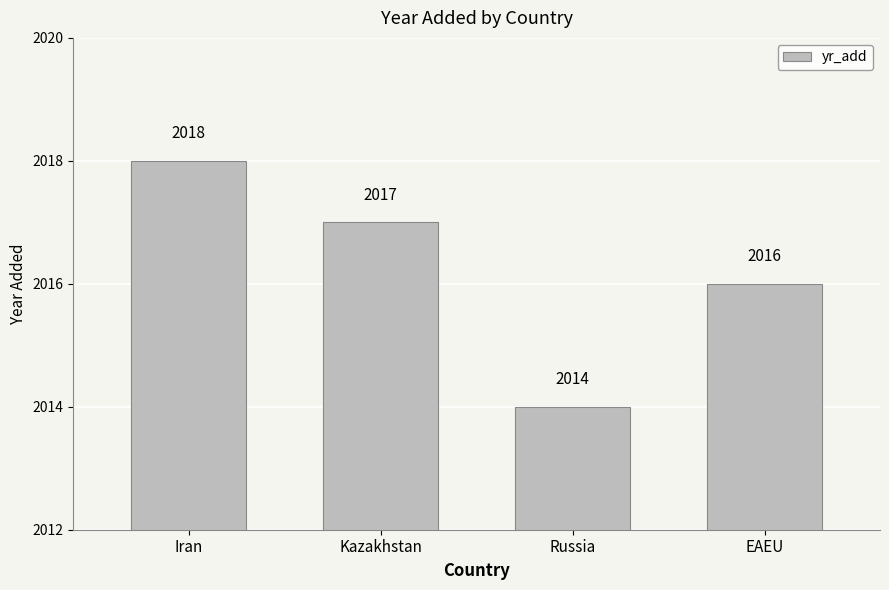

Reading right to left, extract all data points from this chart.

EAEU=2016	Russia=2014	Kazakhstan=2017	Iran=2018